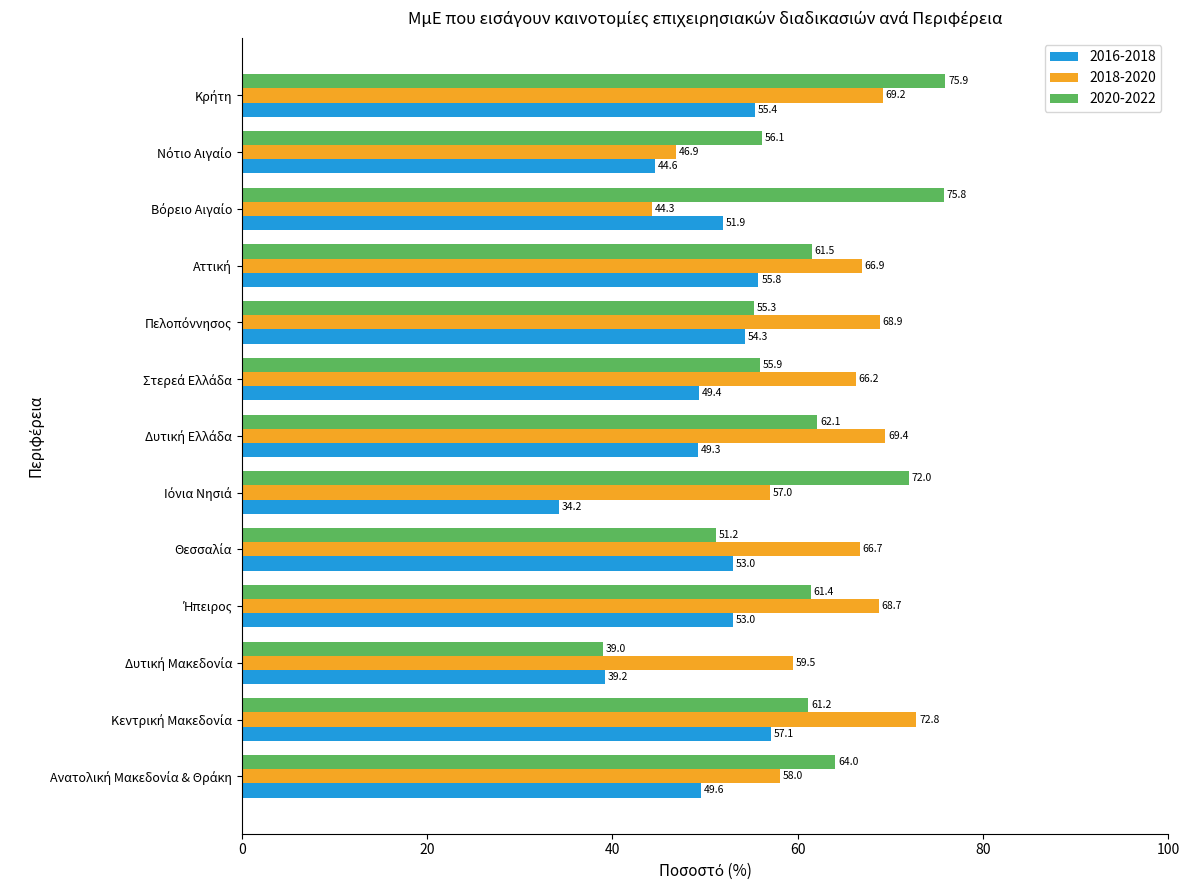

List the series in order of their peak value, highest first.

2020-2022, 2018-2020, 2016-2018